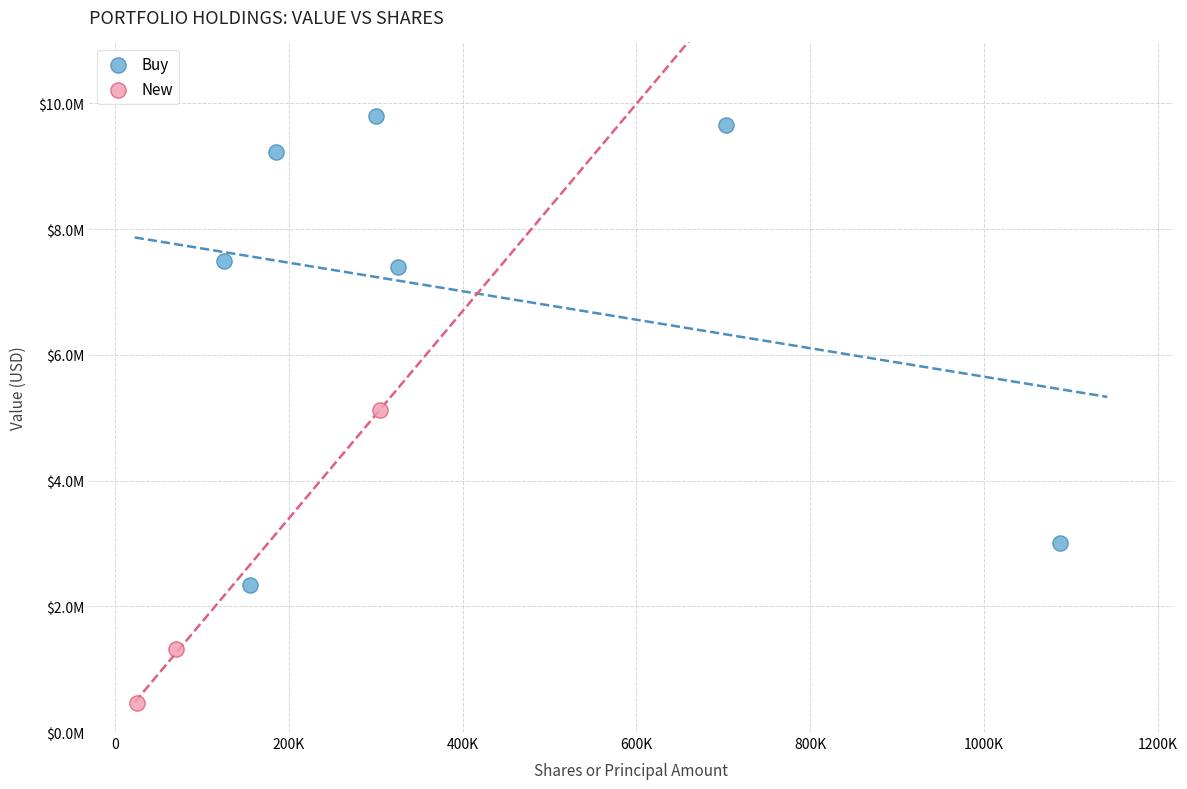

Which series contains the lowest Y value?

New